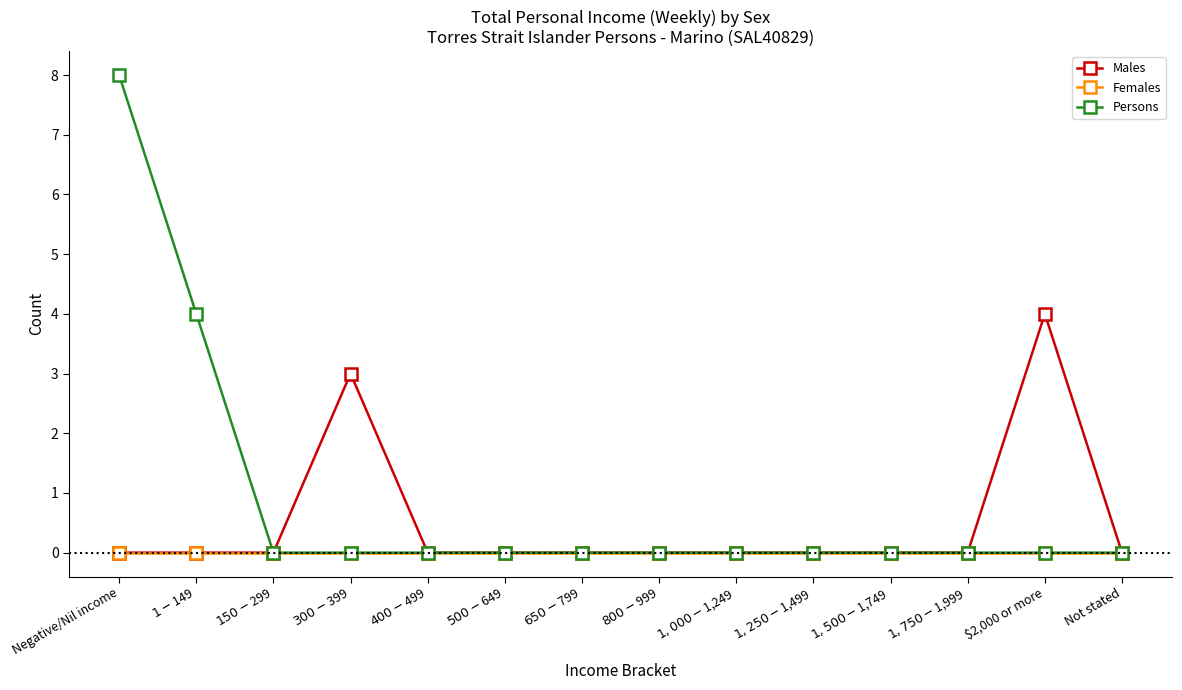

What is the greatest value displayed?

8